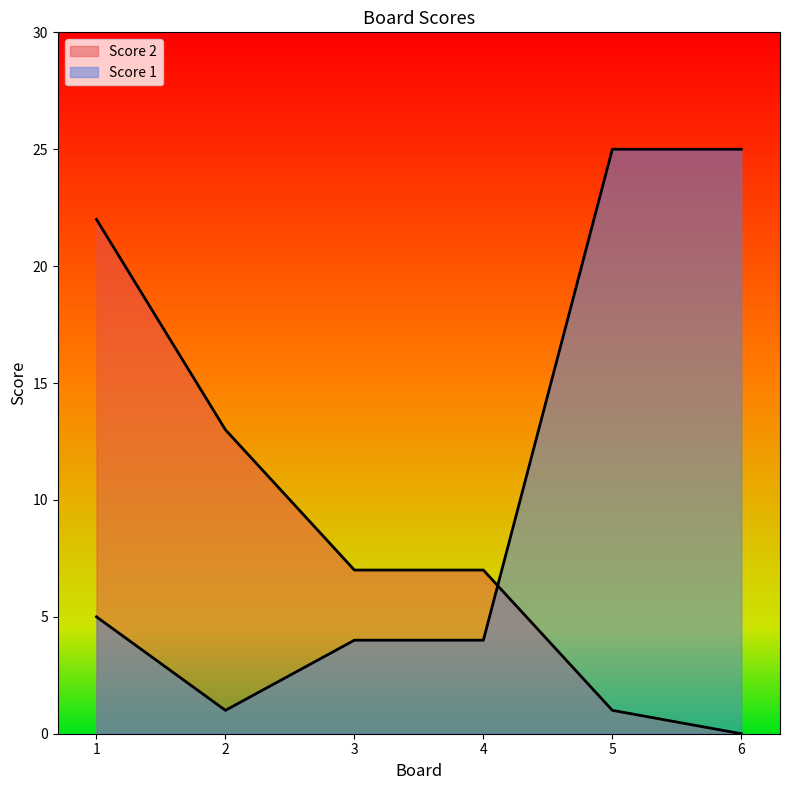

How many positive values does the Score 2 series have?

5